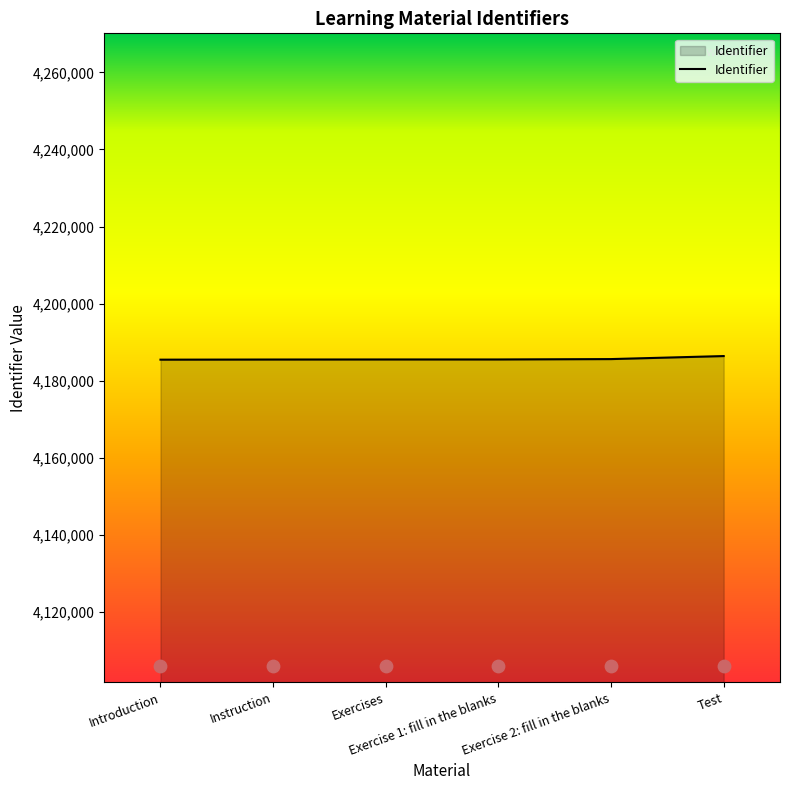

What is the change in value from Introduction to Instruction?

+37